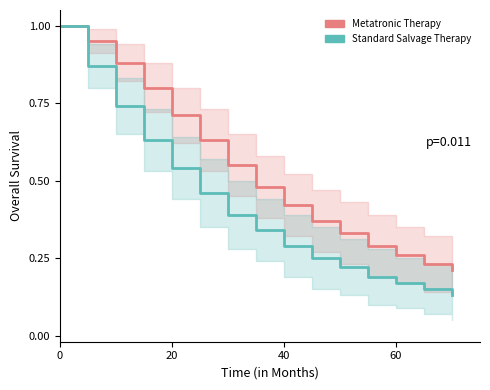

True or false: Standard Salvage Therapy has more than 1 interior local peaks.

False